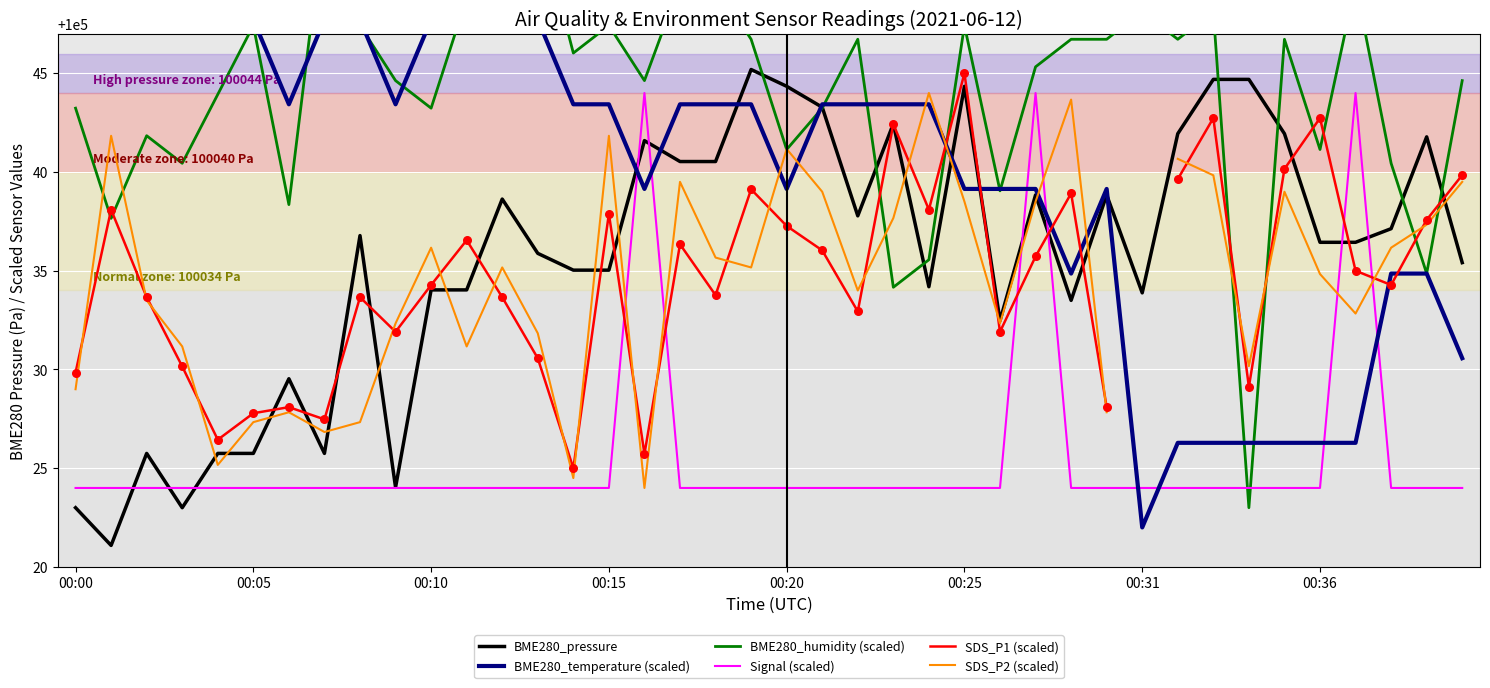

Which series contains the highest Y value?

BME280_humidity (scaled)